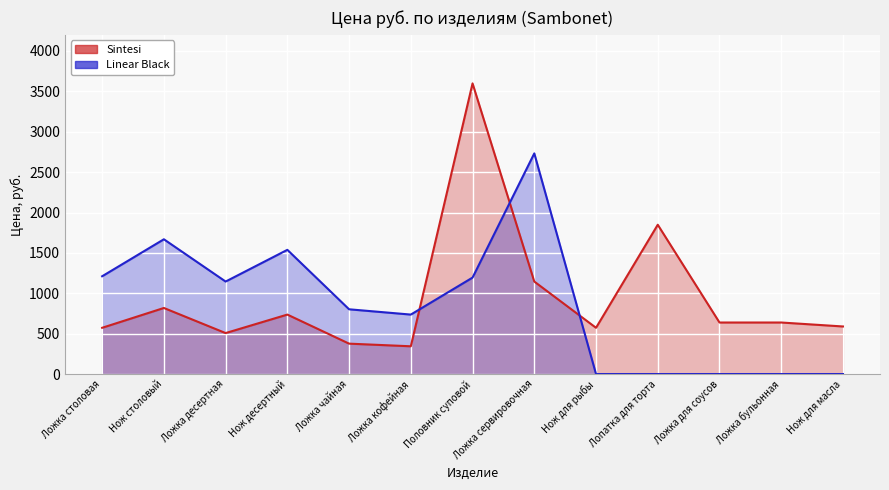

Reading left to right, list all the values displayed in this chart.

Sintesi: 572.6	817.9	507.1	736.1	376.3	343.5	3598.9	1145.1	572.6	1848.5	638.0	638.0	588.9
Linear Black: 1210.5	1668.6	1145.1	1537.7	801.6	736.1	1194.2	2731.9	0.0	0.0	0.0	0.0	0.0